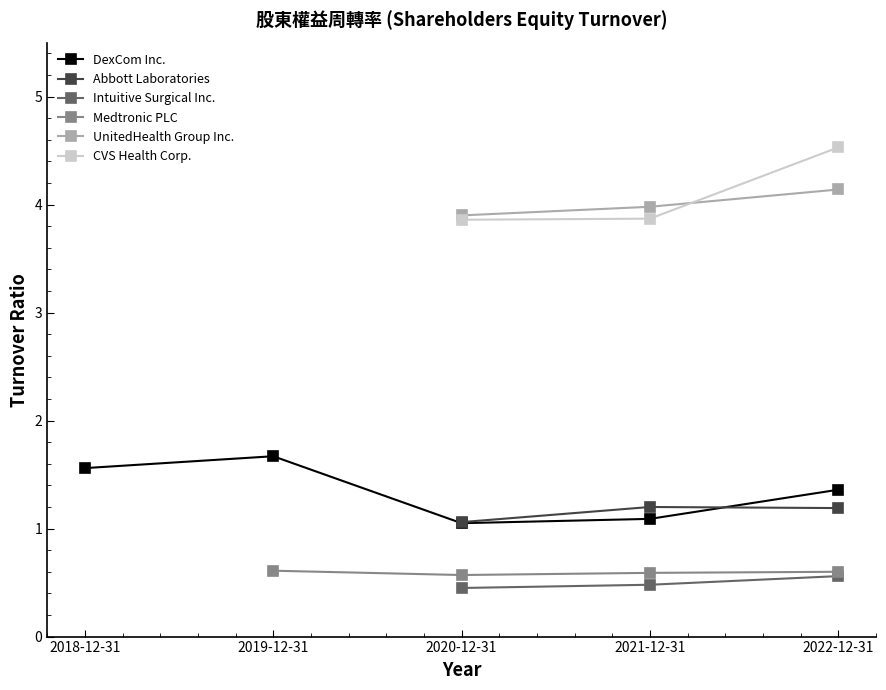

The value of UnitedHealth Group Inc. at 2022-12-31 is 4.1. True or false?

True